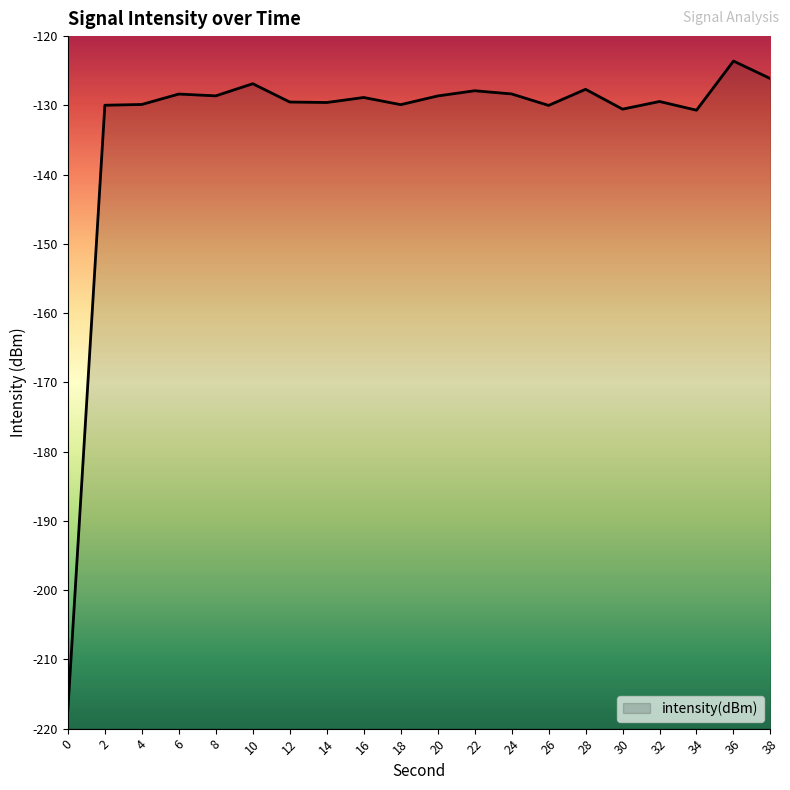

What is the sum of the values at 6 and 36?

-252.0